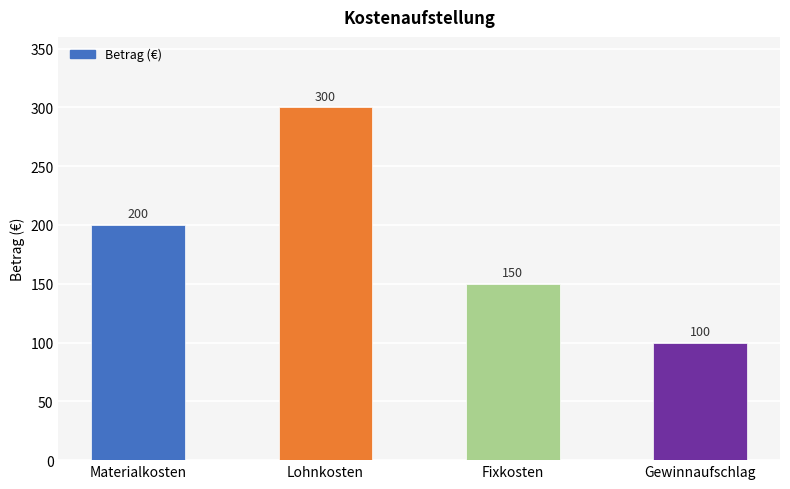

Does the chart contain any negative values?

No